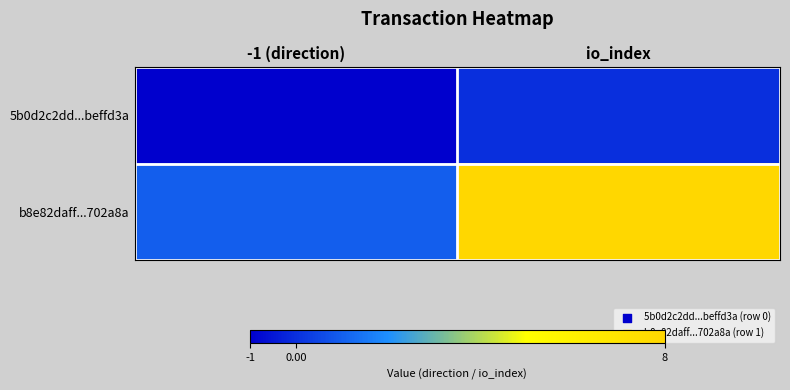

Which has a higher value, io_index or -1 (direction)?

io_index